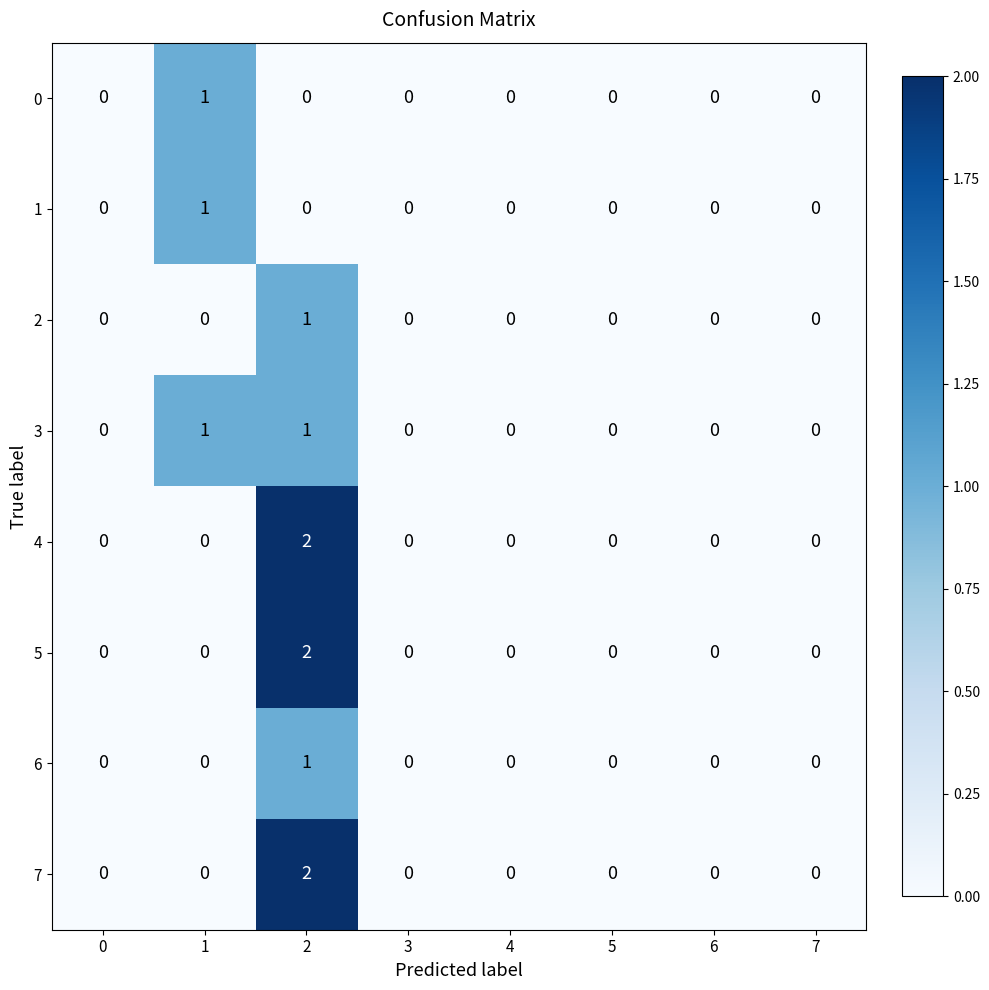

The 3 series shows 0 at 4. True or false?

True